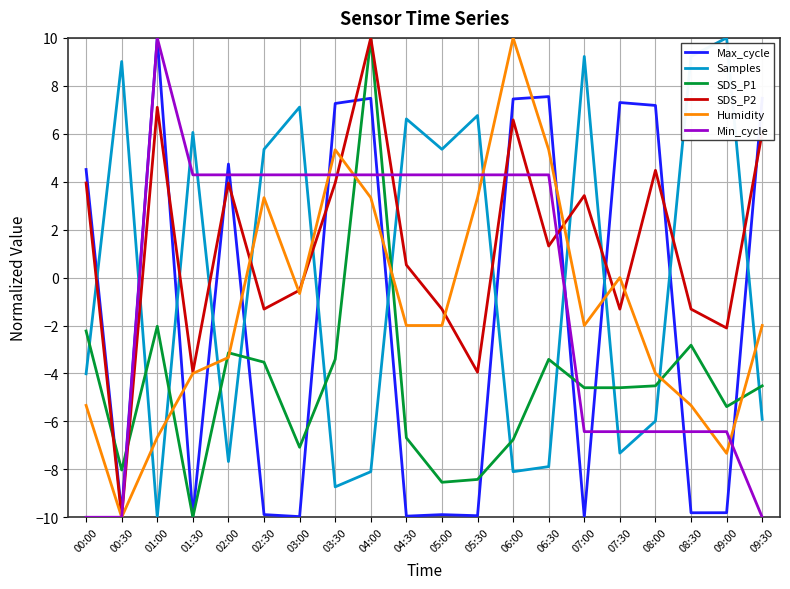

Does the chart display data point markers on the line(s)?

No